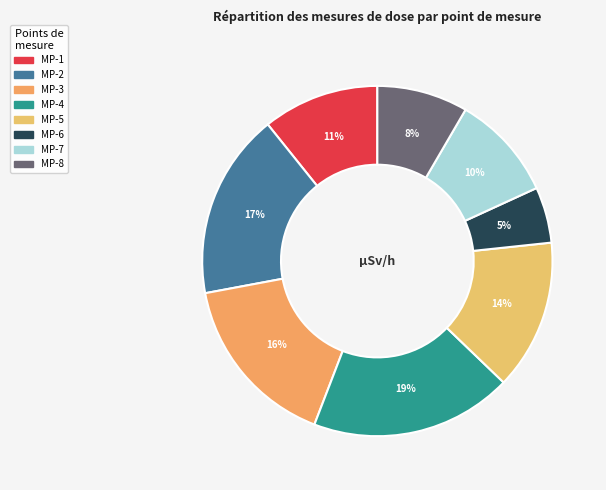

Does MP-5 account for over 50% of the chart?

No